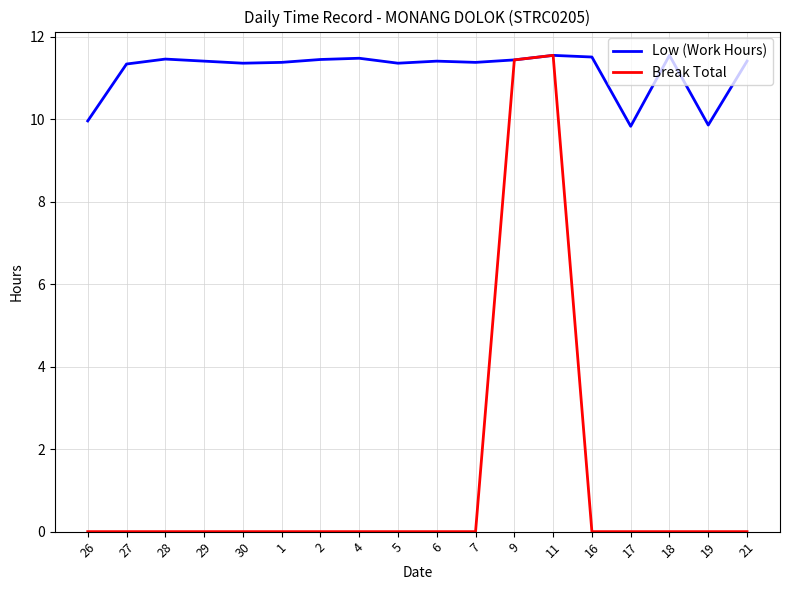

At 2, list the series in order from smallest to largest.

Break Total, Low (Work Hours)